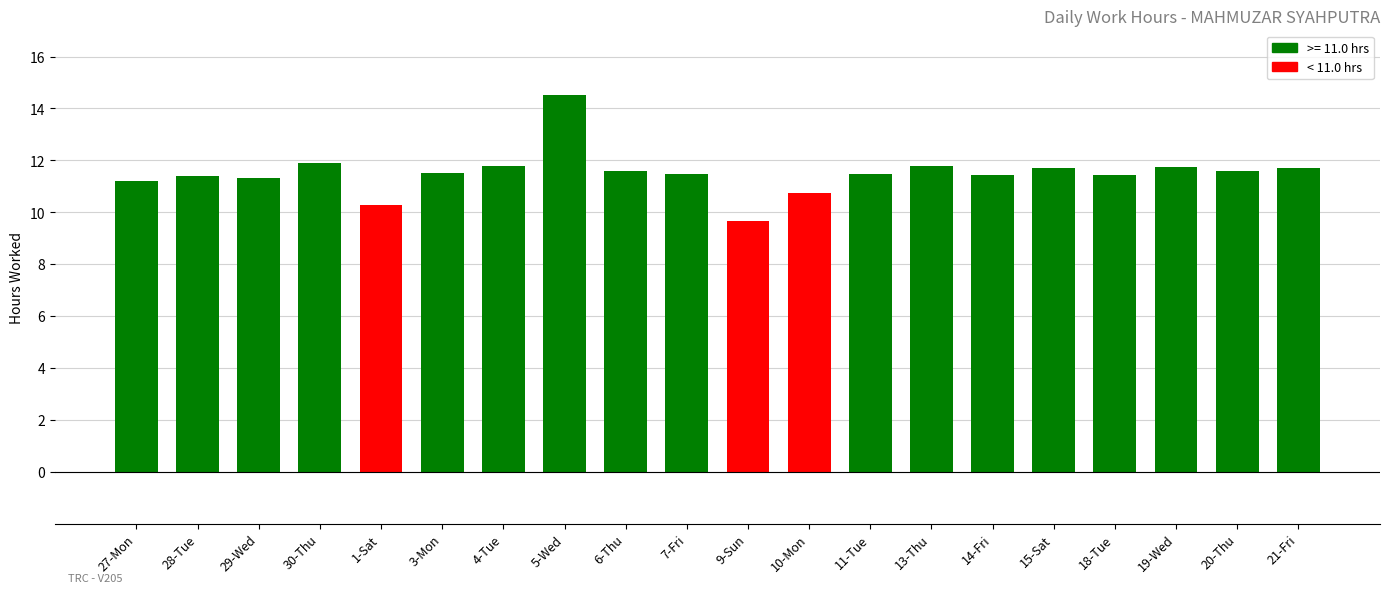

Which has a higher value, 1-Sat or 28-Tue?

28-Tue